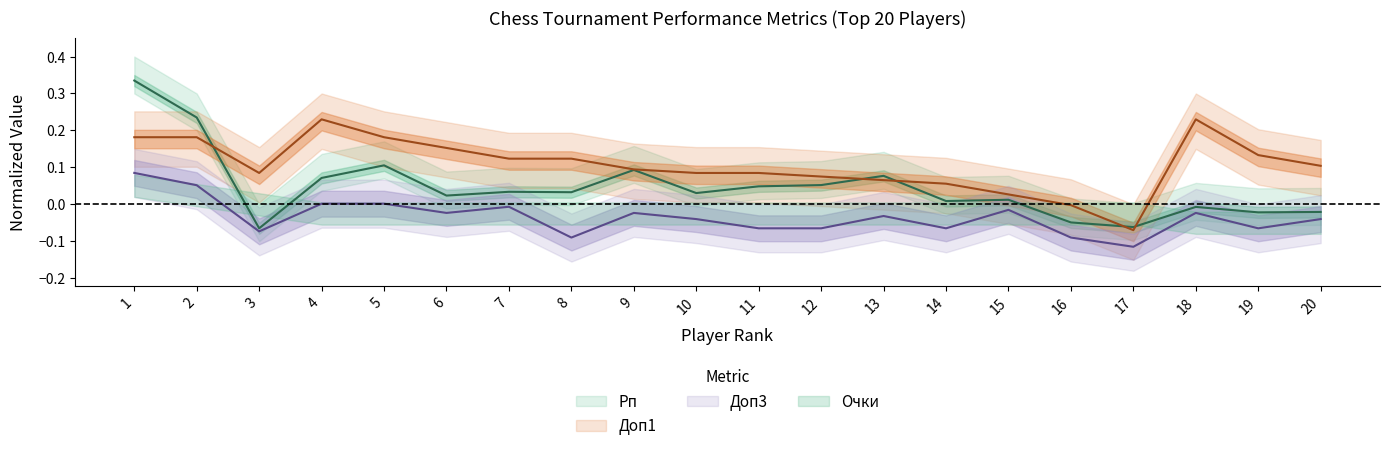

What is the sum of the Доп1 values at 12 and 8?

0.2